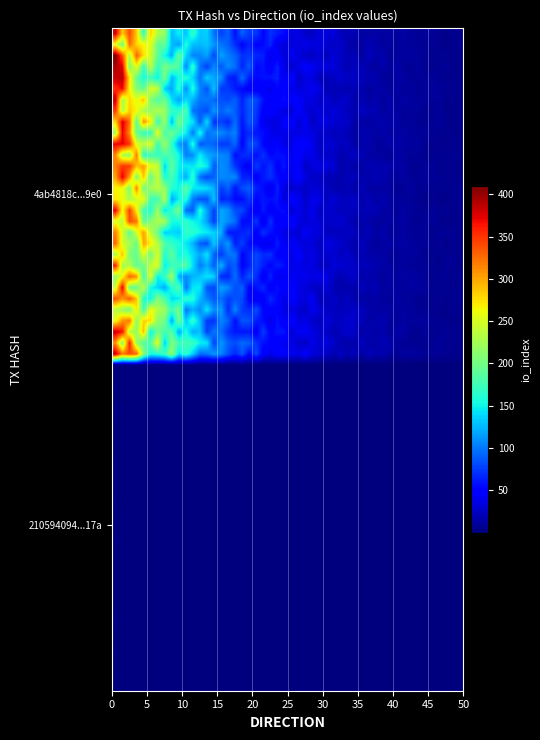

Reading left to right, what are all the values shown in this chart?

4ab4818c6d54e1d5e9aa9d433fa0c0ab09679e0: 429	0
210594094aa3a727d733f89a08ad10a91f7317a: 0	0